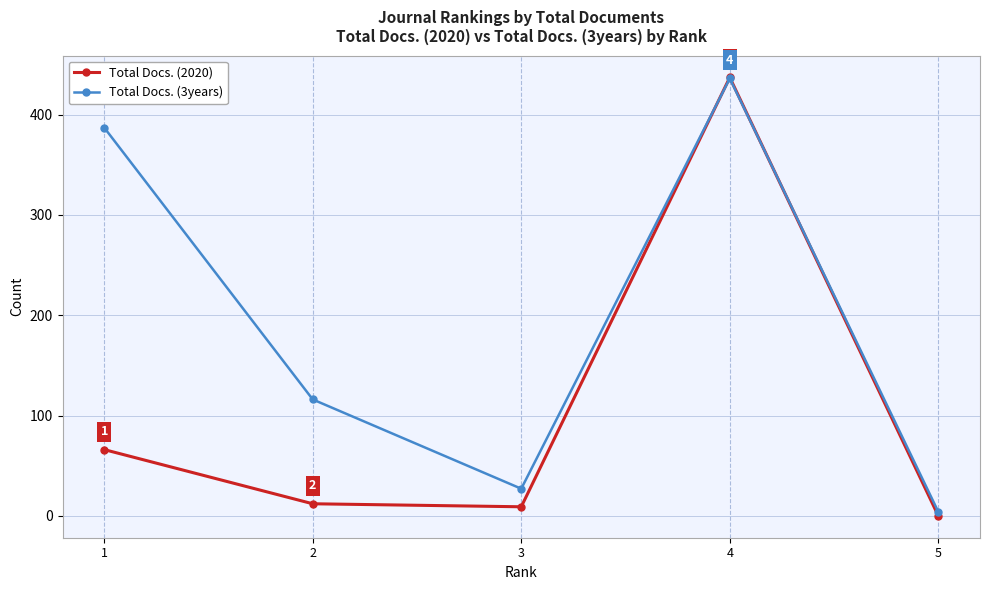

At which category is the sum across all series the highest?

4